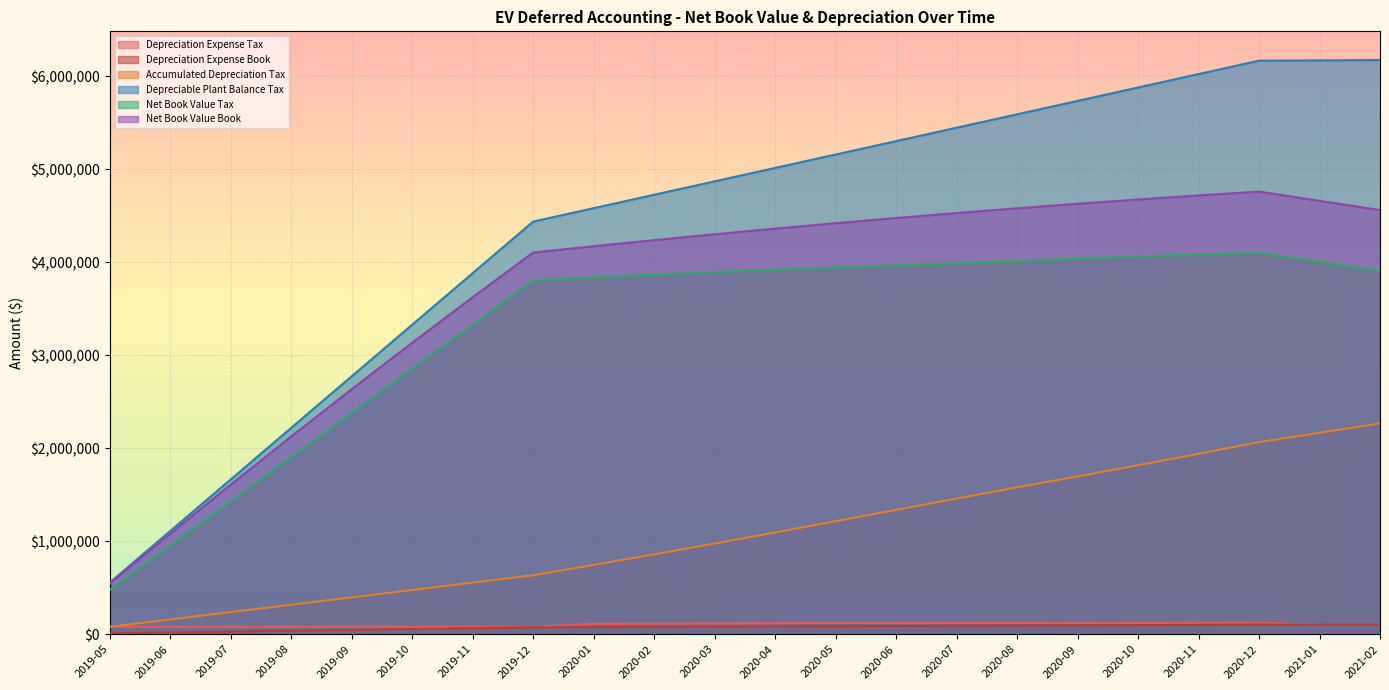

True or false: Net Book Value Book and Depreciation Expense Tax intersect in this chart.

False